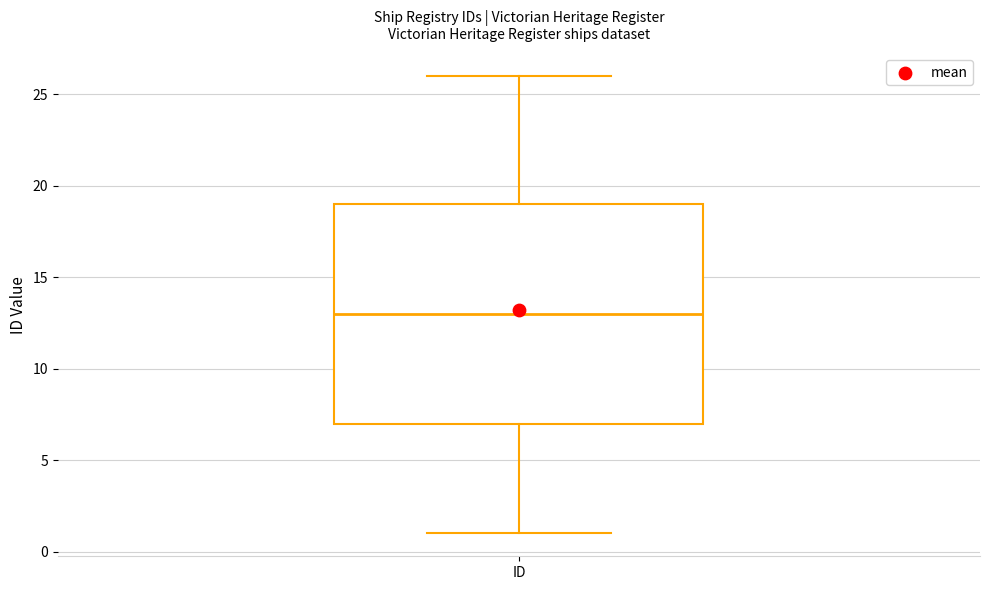

Where does the lower whisker of the box for ID end on the y-axis? The values are not printed on the chart, so give them approximately, as read against the axis.

1